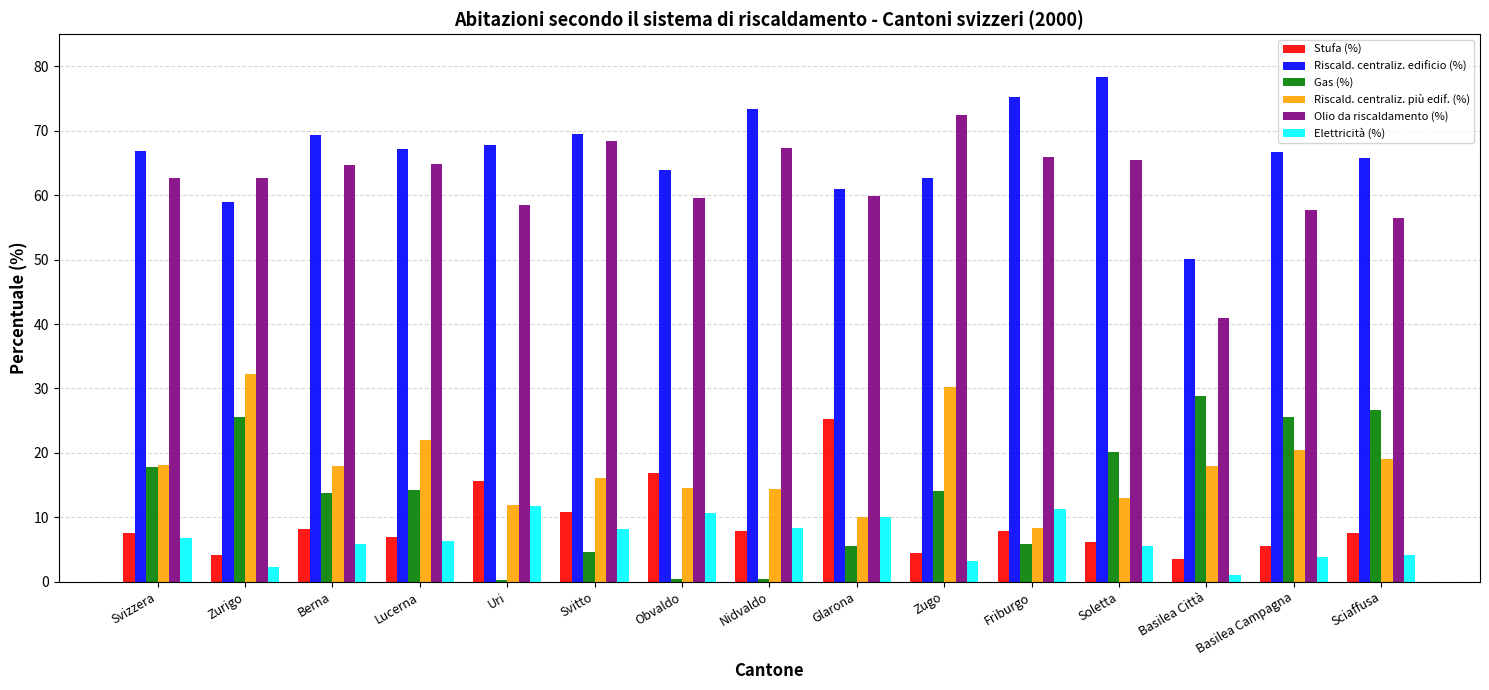

Which series has the widest spread of values?

Olio da riscaldamento (%)